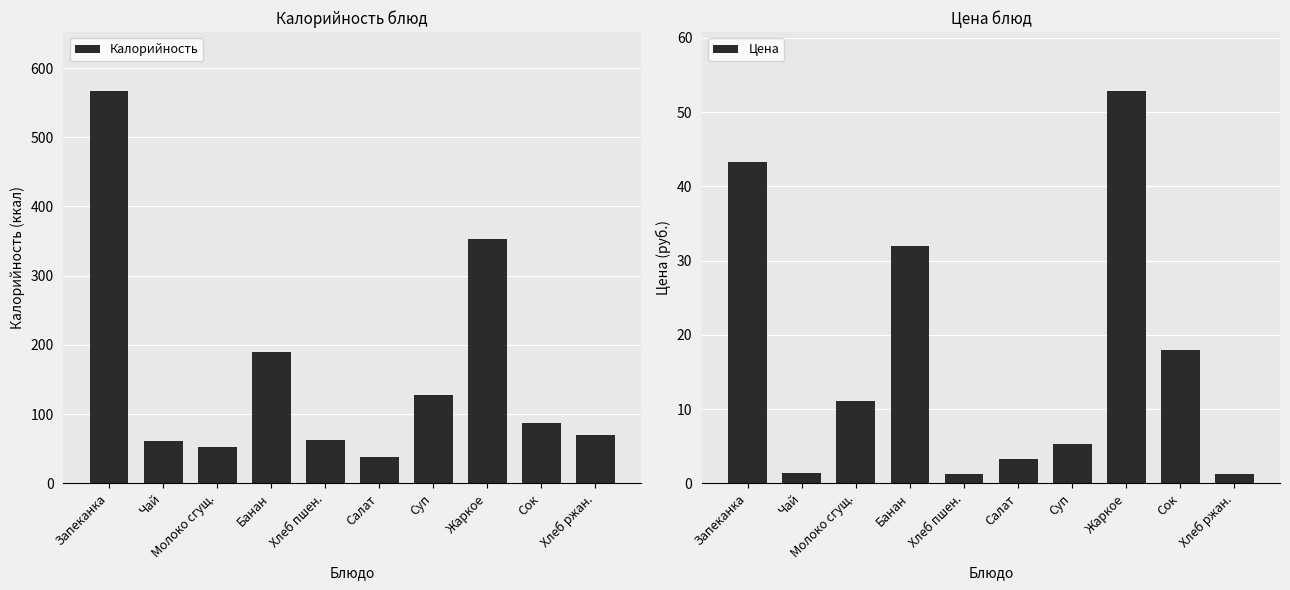

Reading left to right, transcribe all the data shown in this chart.

Калорийность: Запеканка=567.0	Чай=61.0	Молоко сгущ.=52.0	Банан=189.0	Хлеб пшен.=63.0	Салат=38.0	Суп=128.0	Жаркое=353.0	Сок=87.0	Хлеб ржан.=70.0
Цена: Запеканка=43.2	Чай=1.4	Молоко сгущ.=11.1	Банан=32.0	Хлеб пшен.=1.3	Салат=3.3	Суп=5.2	Жаркое=52.9	Сок=17.9	Хлеб ржан.=1.3